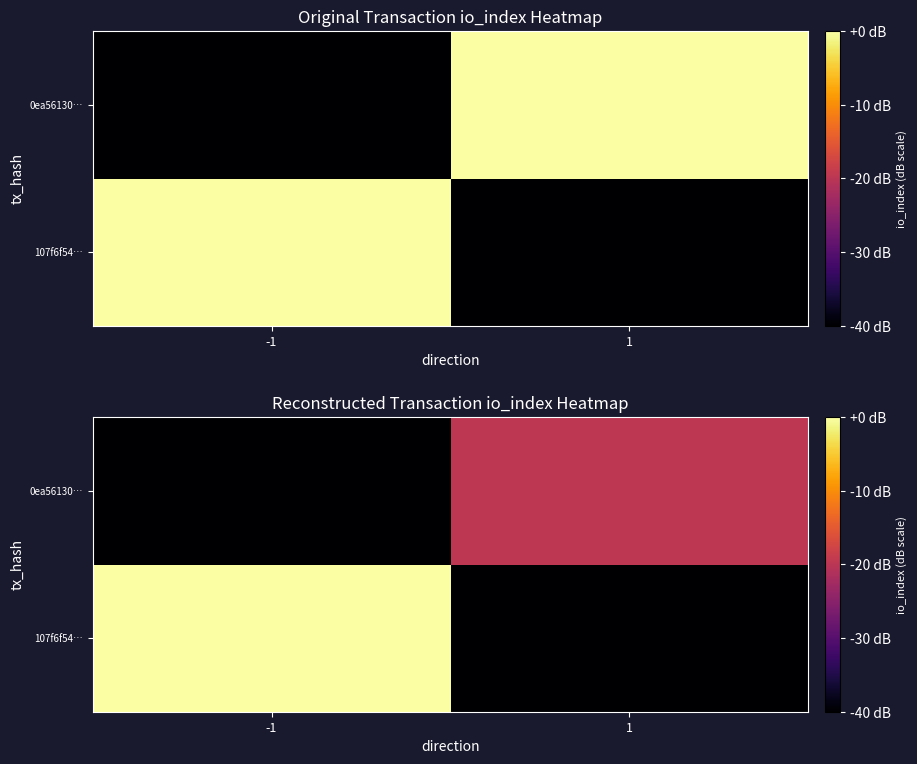

List the labels in order of 0ea56130… value, largest first.

1, -1